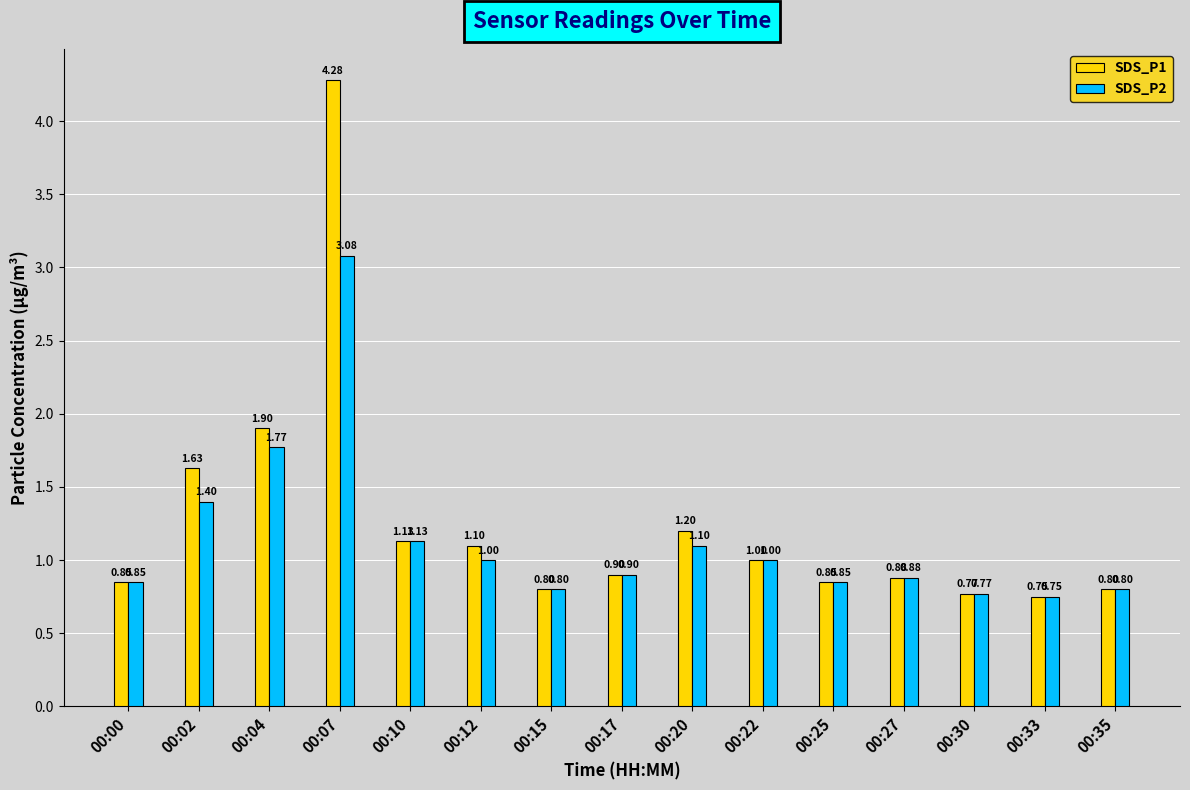

Are the bars horizontal?

No